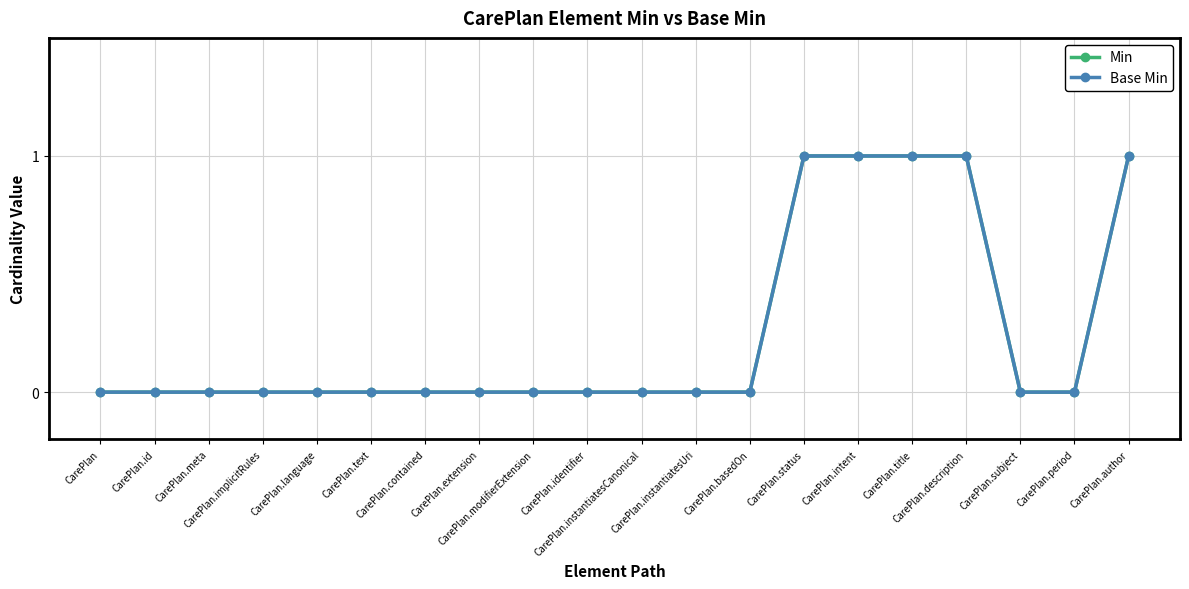

Reading left to right, list all the values displayed in this chart.

Min: CarePlan=0	CarePlan.id=0	CarePlan.meta=0	CarePlan.implicitRules=0	CarePlan.language=0	CarePlan.text=0	CarePlan.contained=0	CarePlan.extension=0	CarePlan.modifierExtension=0	CarePlan.identifier=0	CarePlan.instantiatesCanonical=0	CarePlan.instantiatesUri=0	CarePlan.basedOn=0	CarePlan.status=1	CarePlan.intent=1	CarePlan.title=1	CarePlan.description=1	CarePlan.subject=0	CarePlan.period=0	CarePlan.author=1
Base Min: CarePlan=0	CarePlan.id=0	CarePlan.meta=0	CarePlan.implicitRules=0	CarePlan.language=0	CarePlan.text=0	CarePlan.contained=0	CarePlan.extension=0	CarePlan.modifierExtension=0	CarePlan.identifier=0	CarePlan.instantiatesCanonical=0	CarePlan.instantiatesUri=0	CarePlan.basedOn=0	CarePlan.status=1	CarePlan.intent=1	CarePlan.title=1	CarePlan.description=1	CarePlan.subject=0	CarePlan.period=0	CarePlan.author=1